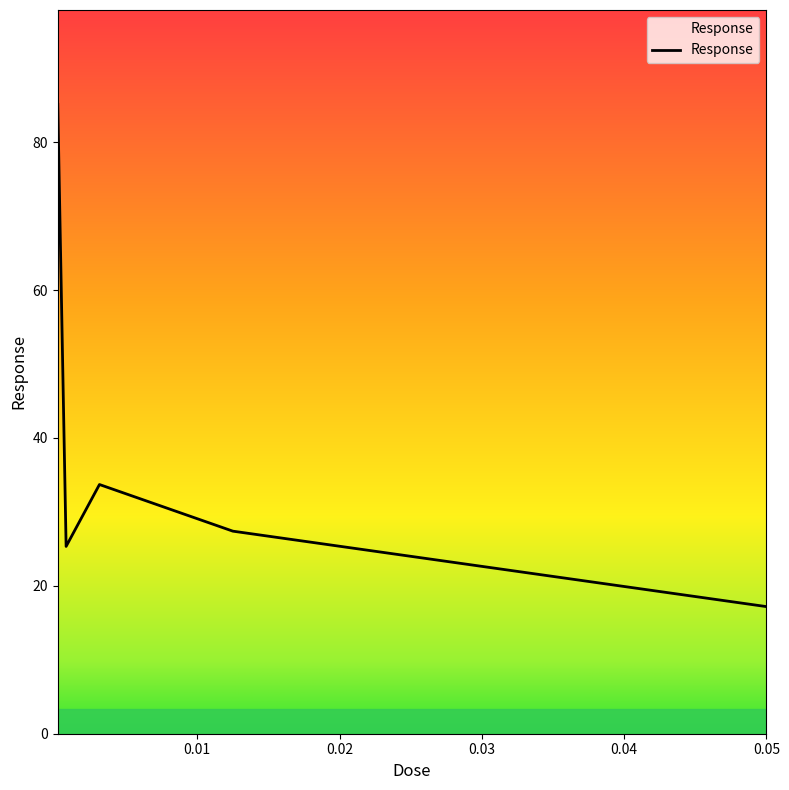

What is the difference between the maximum and second lowest values?

59.8